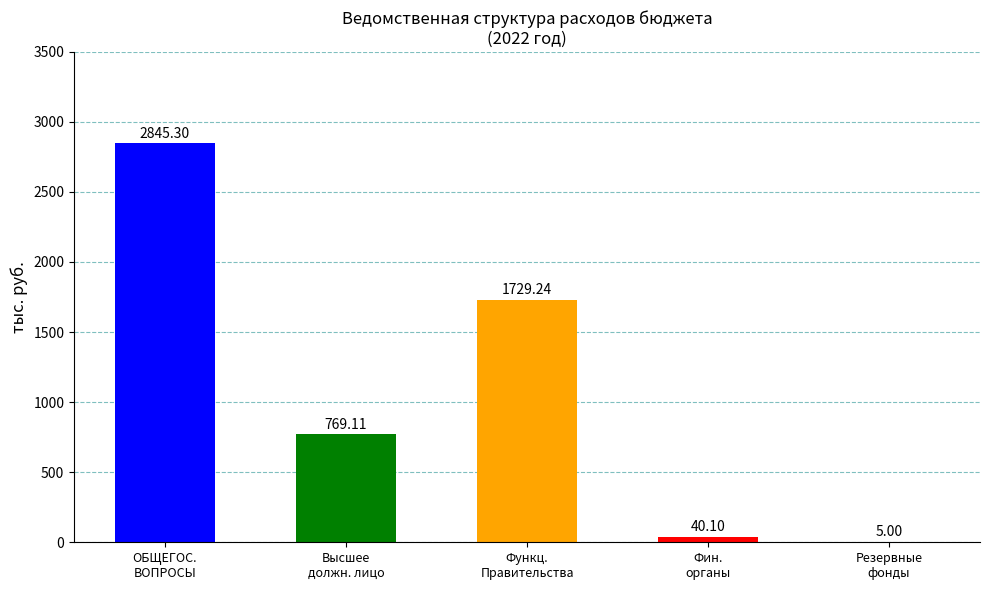

What is the sum of all values?

5388.8